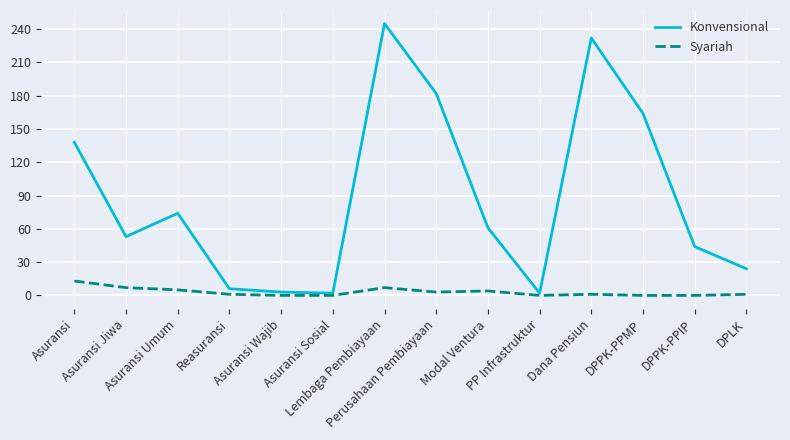

Rank the series at Dana Pensiun from highest to lowest value.

Konvensional, Syariah